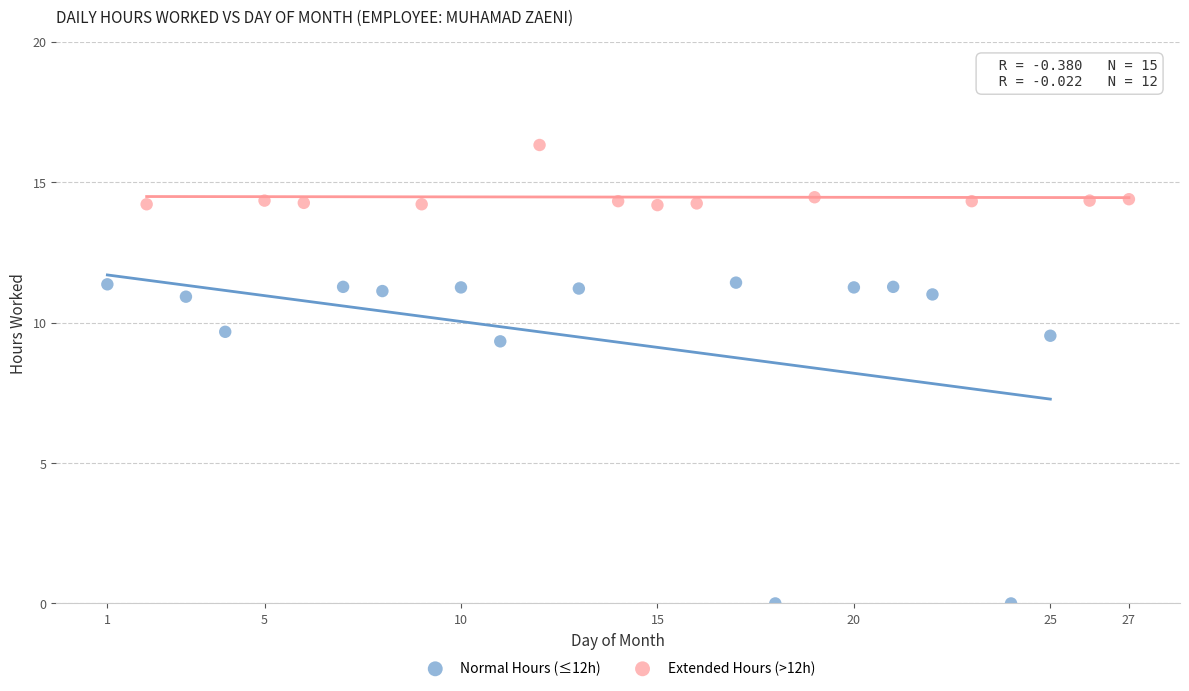

Which series contains the highest Y value?

Extended Hours (>12h)